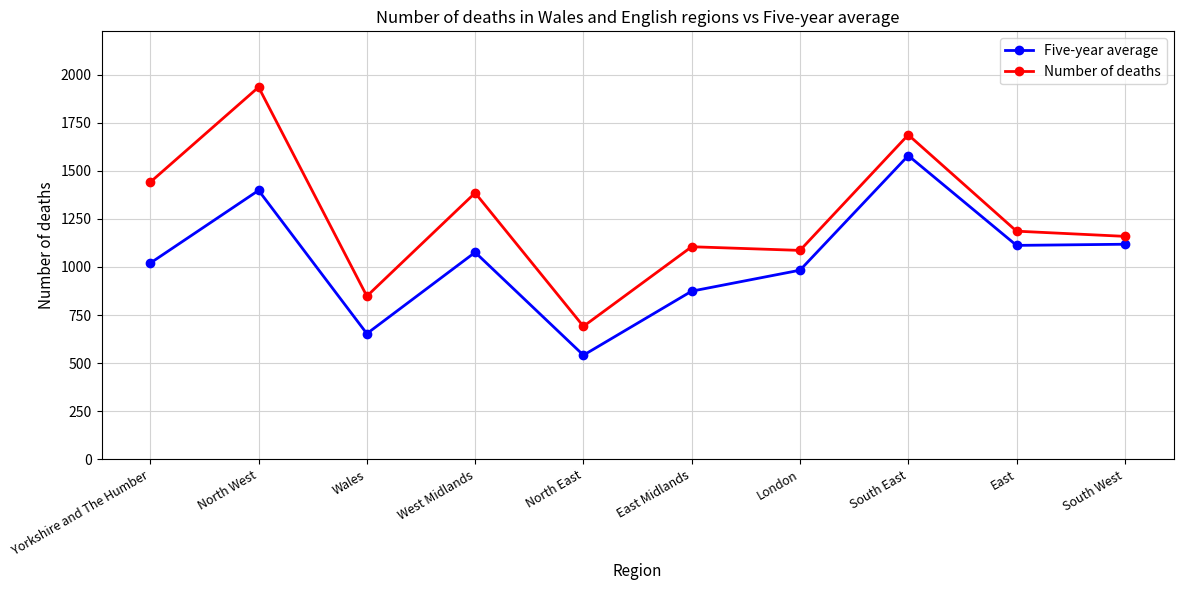

Which series has the widest spread of values?

Number of deaths